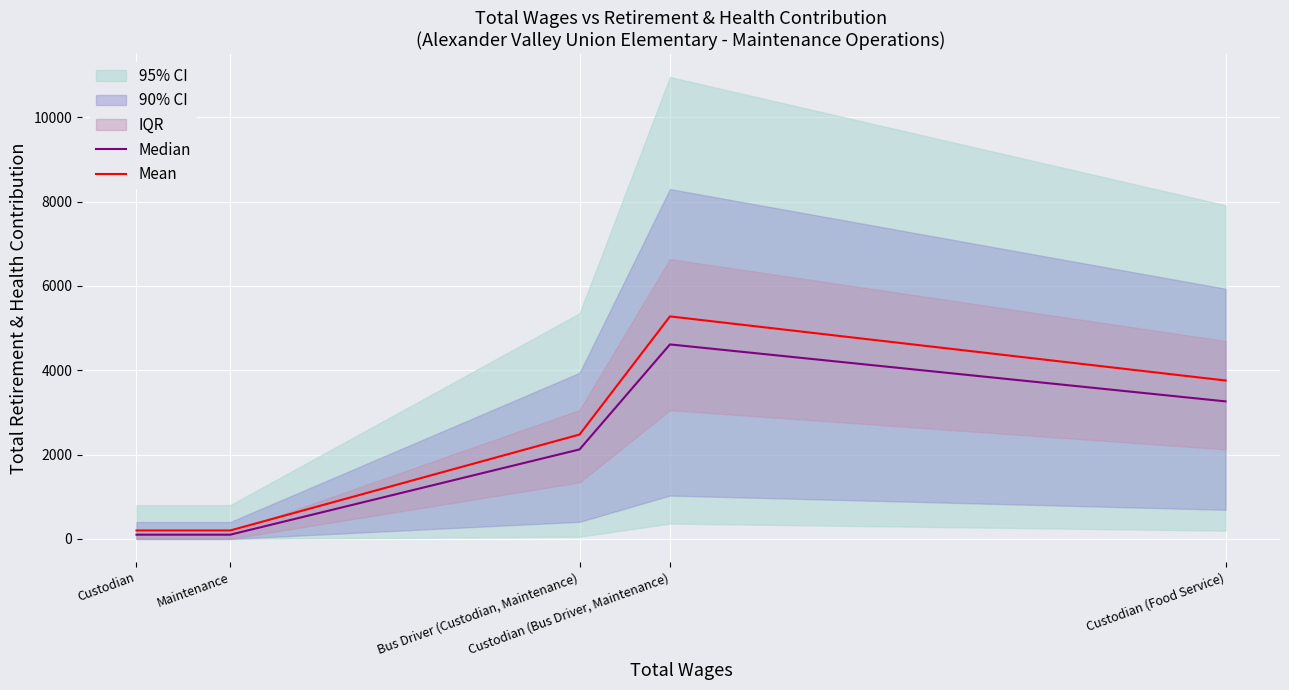

Rank the categories by Mean value from lowest to highest.

Custodian, Maintenance, Bus Driver (Custodian, Maintenance), Custodian (Food Service), Custodian (Bus Driver, Maintenance)